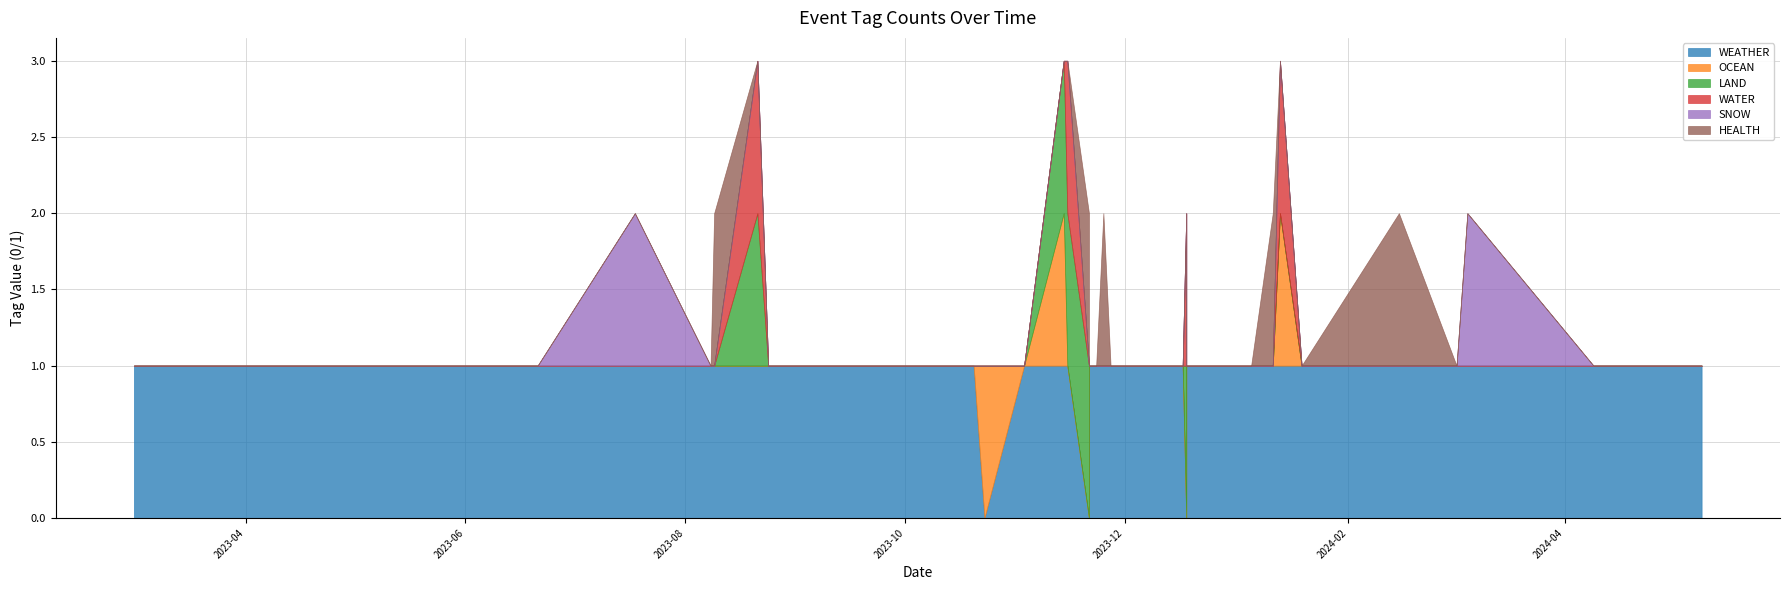

Reading left to right, what are all the values shown in this chart?

WEATHER: 1	1	1	1	1	1	1	1	1	1	0	1	1	1	1	1	1	0	1	1	1	1	0	1	1	1	1	1	1	1	1	1	1	1	1	1	1	1	1	1
OCEAN: 0	0	0	0	0	0	0	1	0	0	0	0	0	0	0	0	0	0	0	0	1	0	1	0	0	0	0	0	0	0	0	0	0	0	0	0	0	0	0	0
LAND: 0	0	0	0	0	0	0	0	0	0	1	0	0	0	0	0	0	1	0	1	1	0	0	0	0	0	1	0	0	0	0	0	0	0	0	0	0	0	0	0
WATER: 0	0	0	0	0	0	0	1	0	0	1	0	0	0	0	0	0	0	0	1	0	0	0	0	0	0	1	0	0	0	0	0	0	0	0	0	0	0	0	0
SNOW: 0	0	0	1	0	0	0	0	0	0	0	0	0	0	0	0	0	0	0	0	0	0	0	0	0	0	0	0	0	1	0	0	0	0	0	0	0	0	0	0
HEALTH: 0	0	0	0	0	1	0	0	1	0	0	0	0	0	0	1	0	1	0	0	0	0	0	0	0	0	0	1	0	0	0	0	0	0	0	0	0	0	0	0